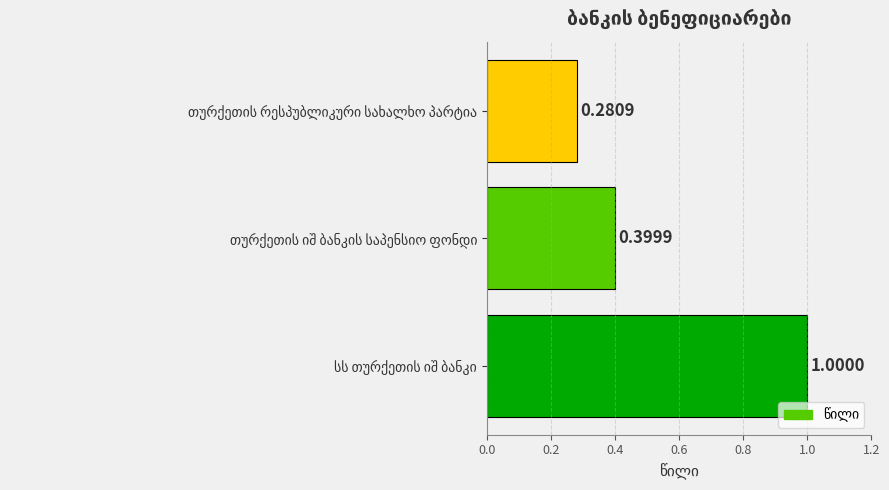

What is the difference between the maximum and minimum values?

0.7